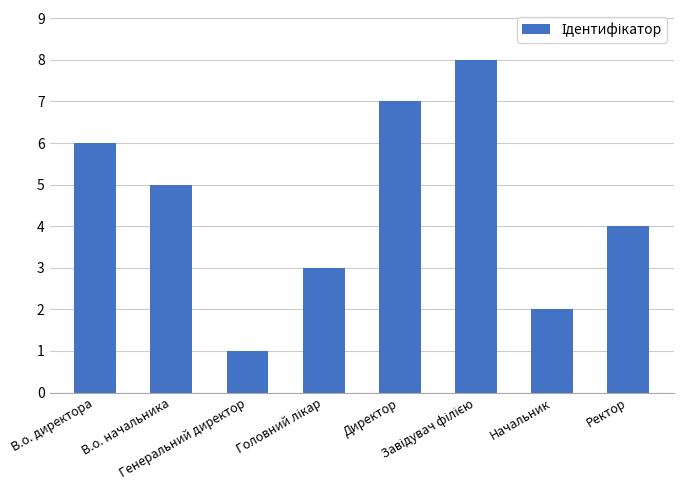

What is the greatest value displayed?

8